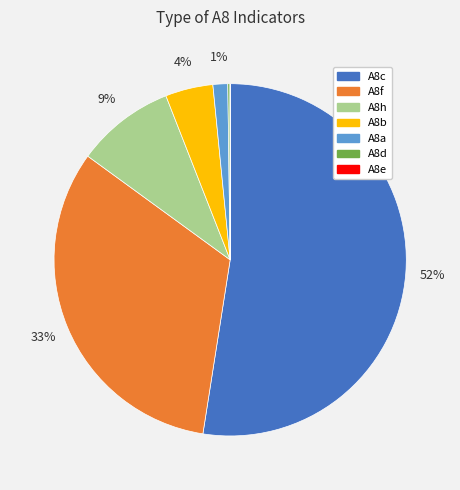

Is the sum of A8b and A8f greater than half?

No